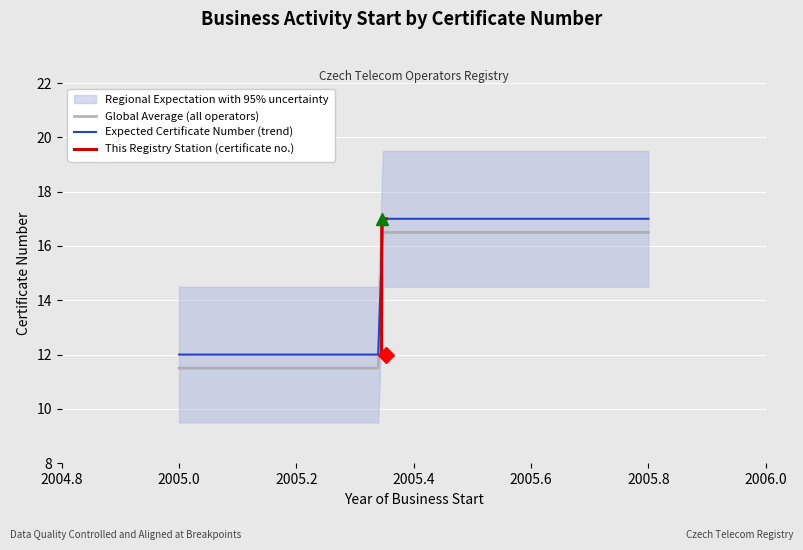

True or false: the data shows 17 at 2005-05-06.

True